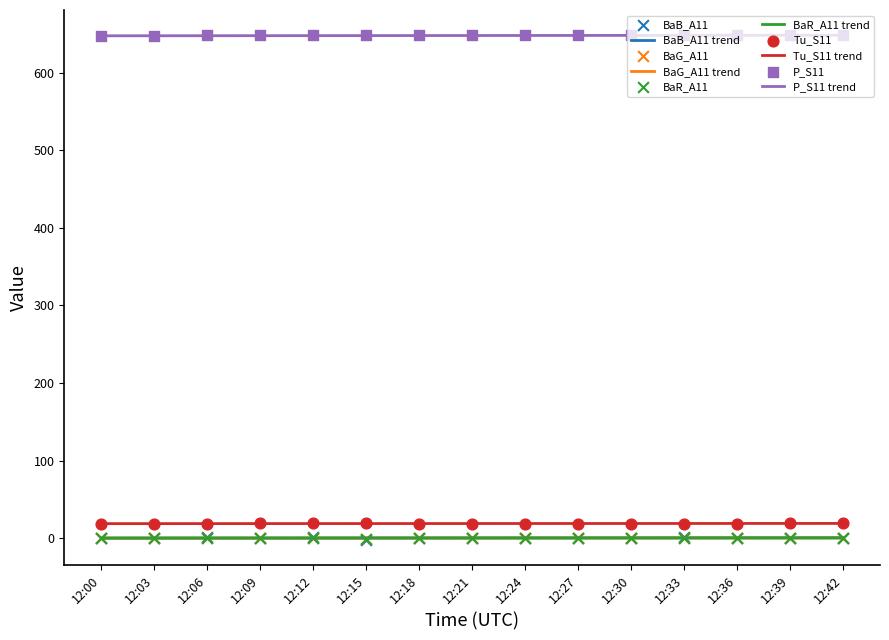

What is the total value across all series at 12:36?

668.3